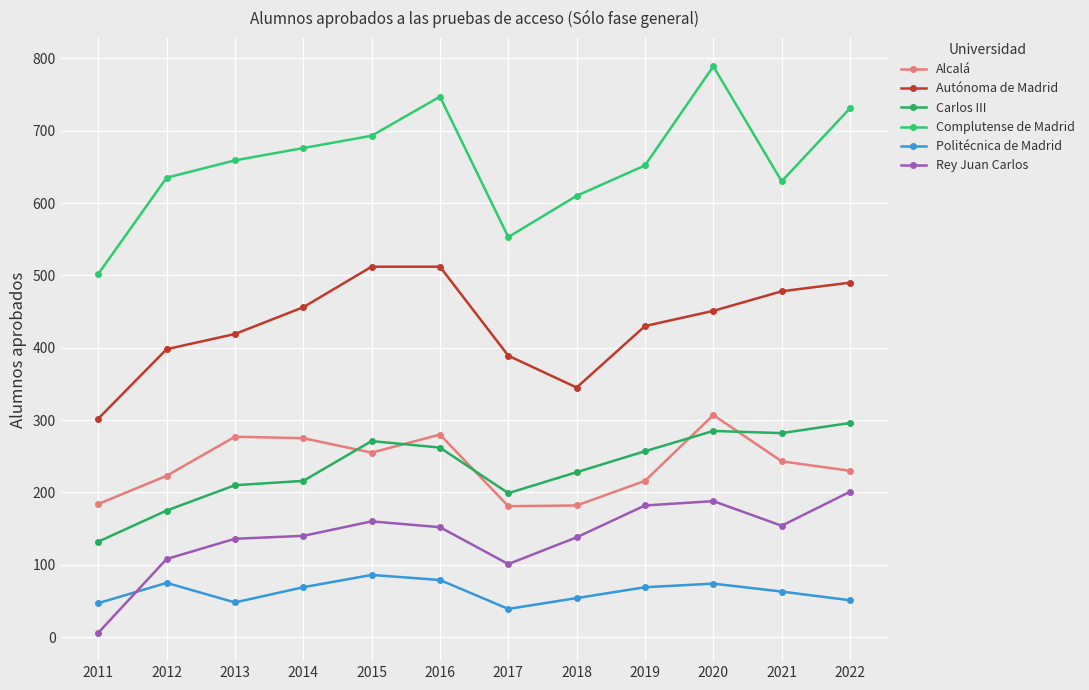

Rank the categories by Complutense de Madrid value from highest to lowest.

2020, 2016, 2022, 2015, 2014, 2013, 2019, 2012, 2021, 2018, 2017, 2011